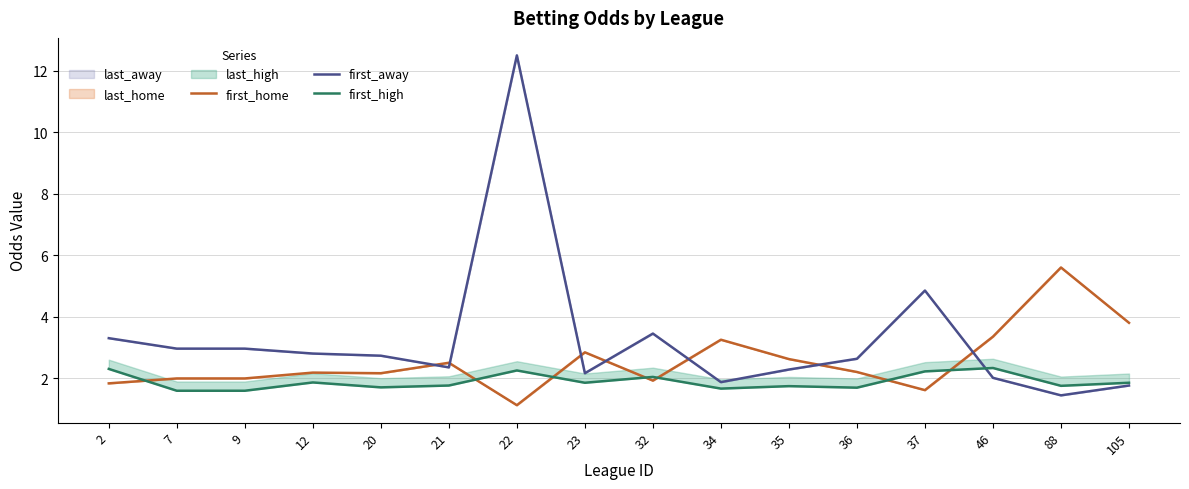

Read the first_high value at 9.

1.6